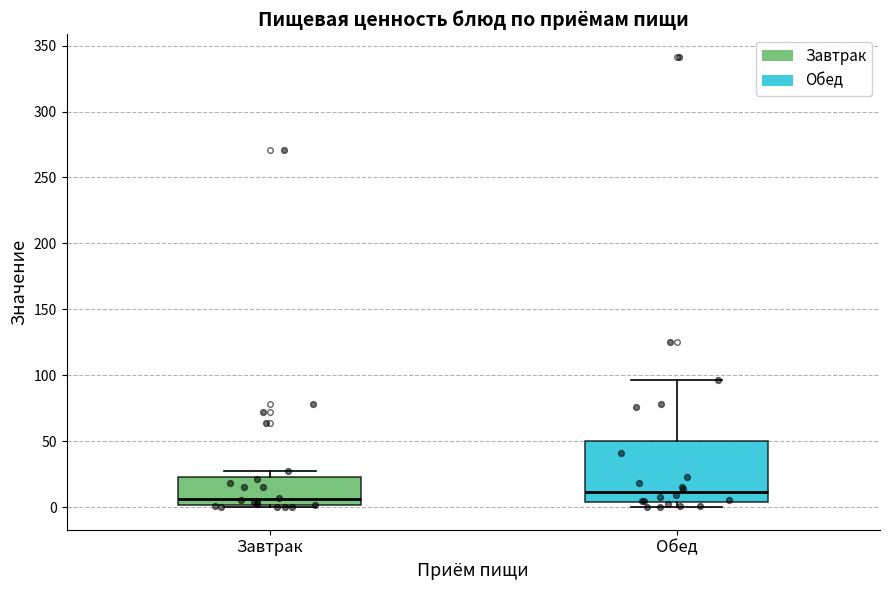

Reading left to right, transcribe this box plot: for each box, give where its median line is, the range the box spans, and where its two whiskers end, as read against the y-axis. The values are not printed on the chart, so give them approximately, as read against the axis.

Завтрак: median 5, box 0 to 25, whiskers 0 to 25 (just above the box's upper edge)
Обед: median 10, box 5 to 50, whiskers 0 to 95